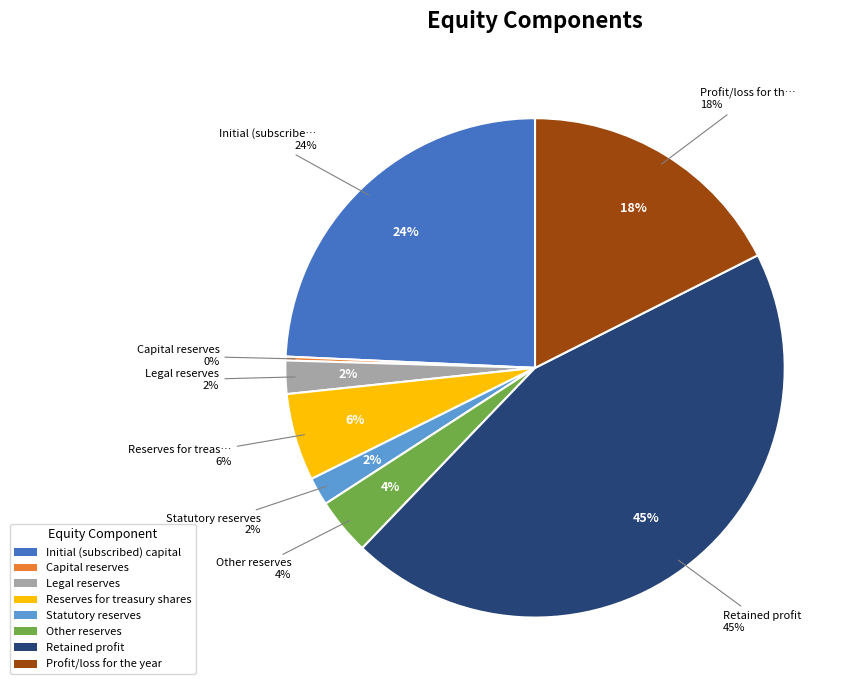

The Other reserves slice represents 4% of the pie. True or false?

True